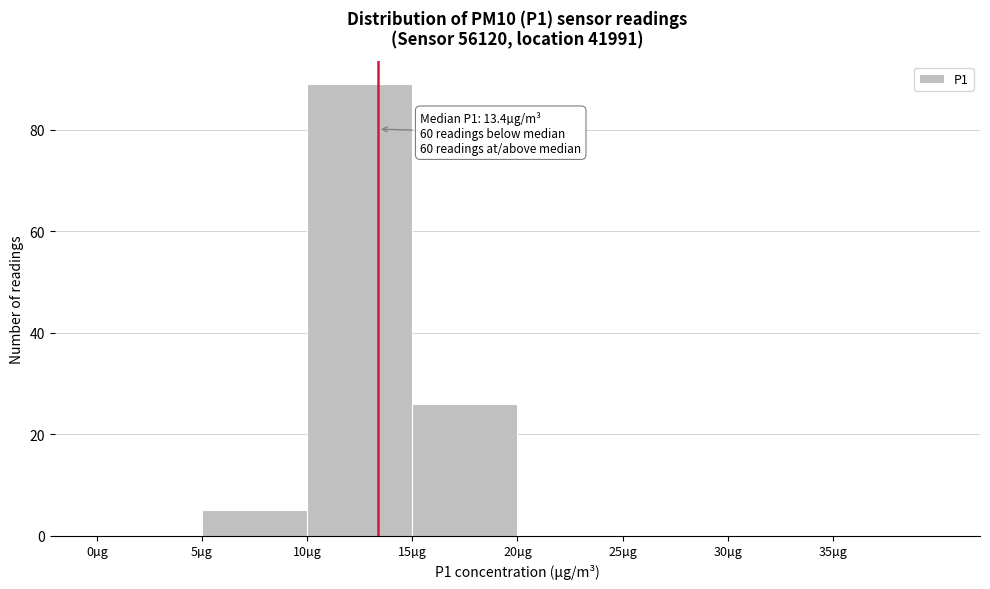

Which range on the x-axis has the tallest bar?

10 to 15